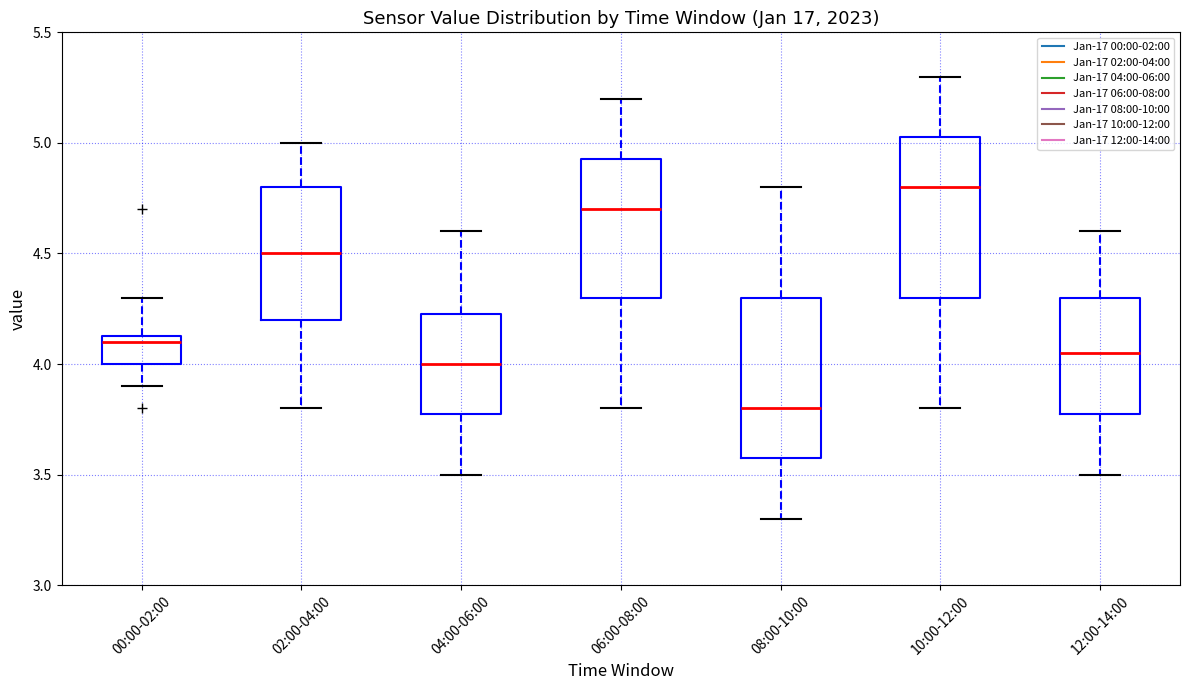

Reading left to right, read every box against the y-axis: the position of its median line, the range the box covers, and the ends of its whiskers. The values are not printed on the chart, so give them approximately, as read against the axis.

00:00-02:00: median 4.10, box 4.00 to 4.15, whiskers 3.90 to 4.30
02:00-04:00: median 4.50, box 4.20 to 4.80, whiskers 3.80 to 5.00
04:00-06:00: median 4.00, box 3.80 to 4.25, whiskers 3.50 to 4.60
06:00-08:00: median 4.70, box 4.30 to 4.95, whiskers 3.80 to 5.20
08:00-10:00: median 3.80, box 3.60 to 4.30, whiskers 3.30 to 4.80
10:00-12:00: median 4.80, box 4.30 to 5.05, whiskers 3.80 to 5.30
12:00-14:00: median 4.05, box 3.80 to 4.30, whiskers 3.50 to 4.60